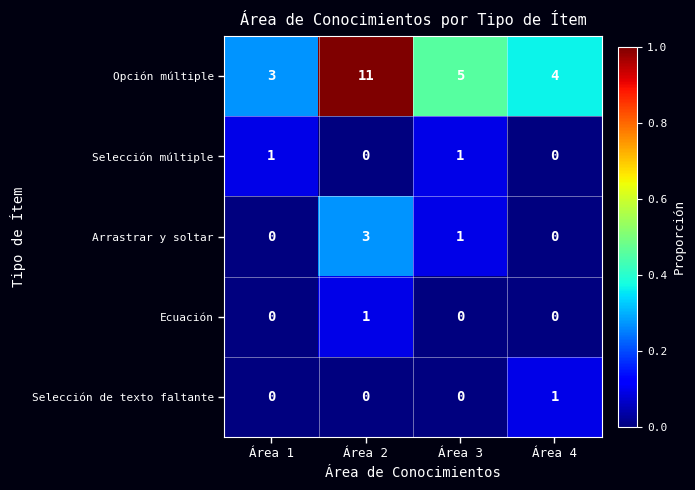

At which category is the sum across all series the highest?

Área 2